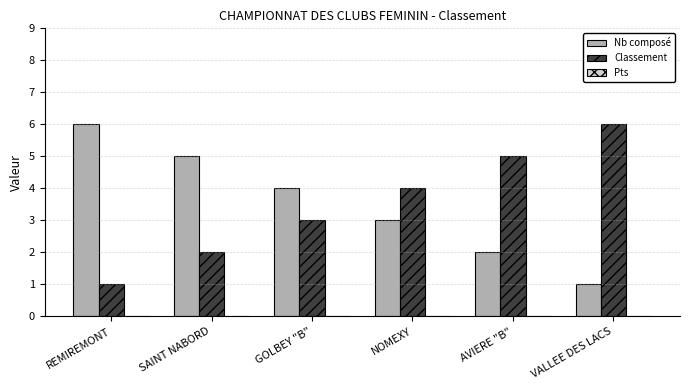

List the labels in order of Classement value, smallest first.

REMIREMONT, SAINT NABORD, GOLBEY "B", NOMEXY, AVIERE "B", VALLEE DES LACS